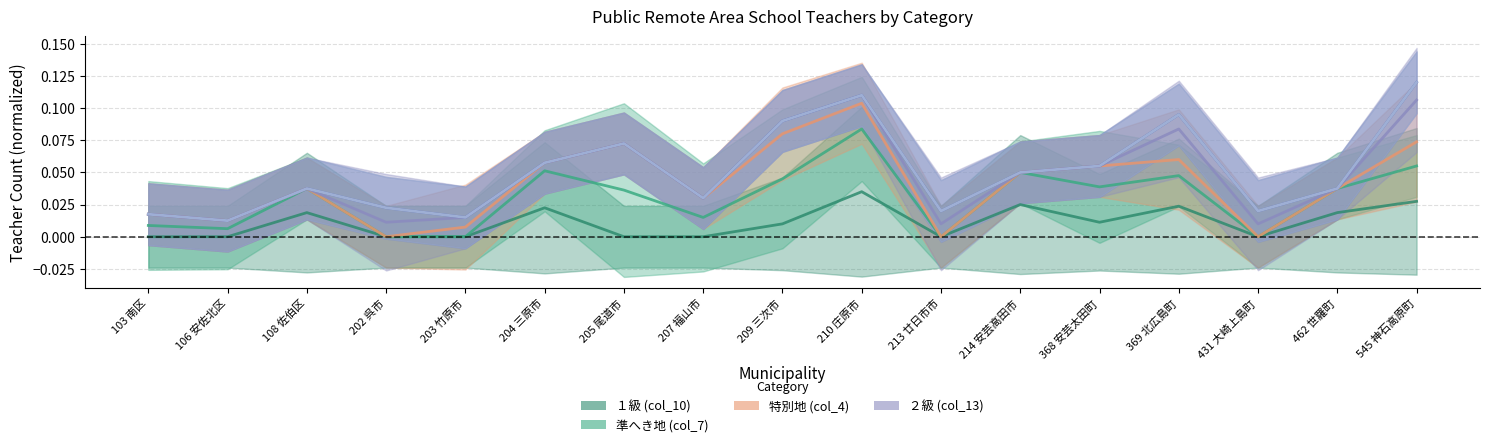

At which label does 特別地 (col_4) reach its peak?

210 庄原市